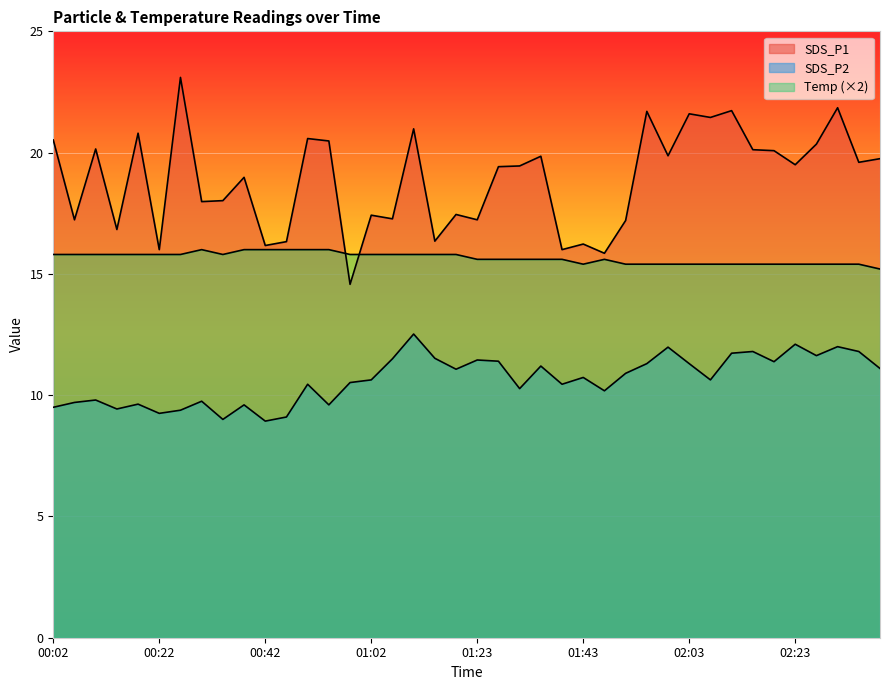

Reading left to right, what are all the values shown in this chart?

SDS_P1: 00:02=20.5	00:06=17.2	00:10=20.1	00:14=16.8	00:18=20.8	00:22=16.0	00:26=23.1	00:30=18.0	00:34=18.0	00:38=19.0	00:42=16.2	00:46=16.3	00:50=20.6	00:54=20.5	00:58=14.6	01:02=17.4	01:06=17.3	01:10=21.0	01:15=16.4	01:19=17.4	01:23=17.2	01:27=19.4	01:31=19.4	01:35=19.9	01:39=16.0	01:43=16.2	01:47=15.8	01:51=17.2	01:55=21.7	01:59=19.9	02:03=21.6	02:07=21.4	02:11=21.7	02:15=20.1	02:19=20.1	02:23=19.5	02:27=20.4	02:31=21.9	02:35=19.6	02:39=19.8
SDS_P2: 00:02=9.5	00:06=9.7	00:10=9.8	00:14=9.4	00:18=9.6	00:22=9.2	00:26=9.4	00:30=9.8	00:34=9.0	00:38=9.6	00:42=8.9	00:46=9.1	00:50=10.4	00:54=9.6	00:58=10.5	01:02=10.6	01:06=11.5	01:10=12.5	01:15=11.5	01:19=11.1	01:23=11.4	01:27=11.4	01:31=10.3	01:35=11.2	01:39=10.4	01:43=10.7	01:47=10.2	01:51=10.9	01:55=11.3	01:59=12.0	02:03=11.3	02:07=10.6	02:11=11.7	02:15=11.8	02:19=11.4	02:23=12.1	02:27=11.6	02:31=12.0	02:35=11.8	02:39=11.1
Temp: 00:02=15.8	00:06=15.8	00:10=15.8	00:14=15.8	00:18=15.8	00:22=15.8	00:26=15.8	00:30=16.0	00:34=15.8	00:38=16.0	00:42=16.0	00:46=16.0	00:50=16.0	00:54=16.0	00:58=15.8	01:02=15.8	01:06=15.8	01:10=15.8	01:15=15.8	01:19=15.8	01:23=15.6	01:27=15.6	01:31=15.6	01:35=15.6	01:39=15.6	01:43=15.4	01:47=15.6	01:51=15.4	01:55=15.4	01:59=15.4	02:03=15.4	02:07=15.4	02:11=15.4	02:15=15.4	02:19=15.4	02:23=15.4	02:27=15.4	02:31=15.4	02:35=15.4	02:39=15.2